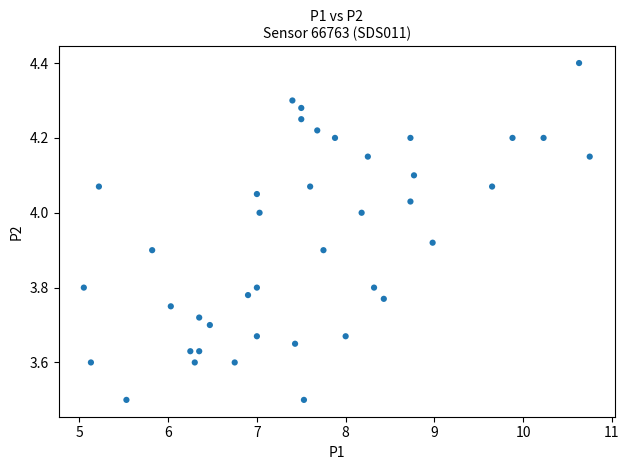

What is the range of X values (max minus min)?

5.7